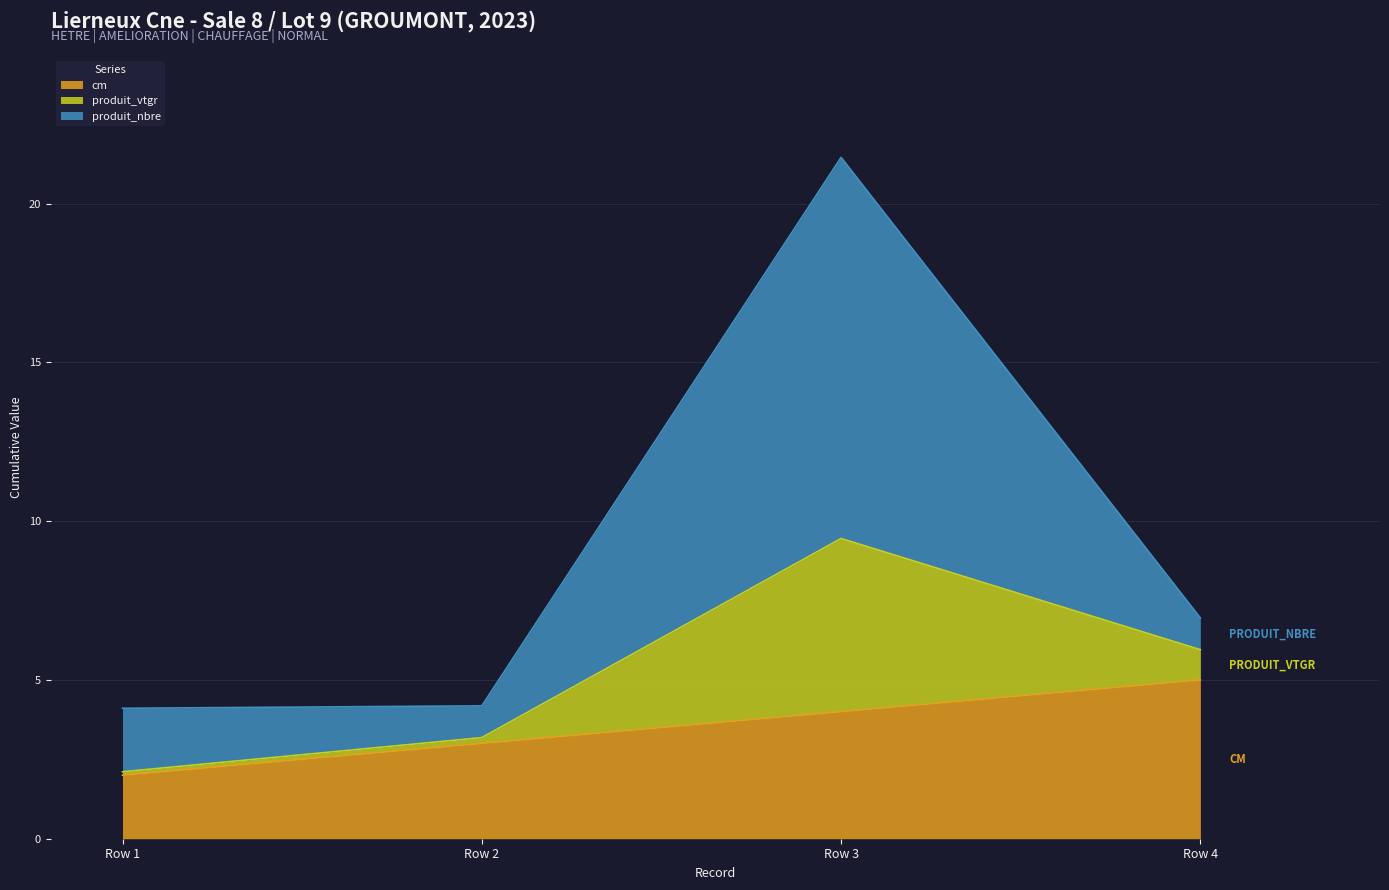

List the labels in order of cm value, smallest first.

Row 1, Row 2, Row 3, Row 4